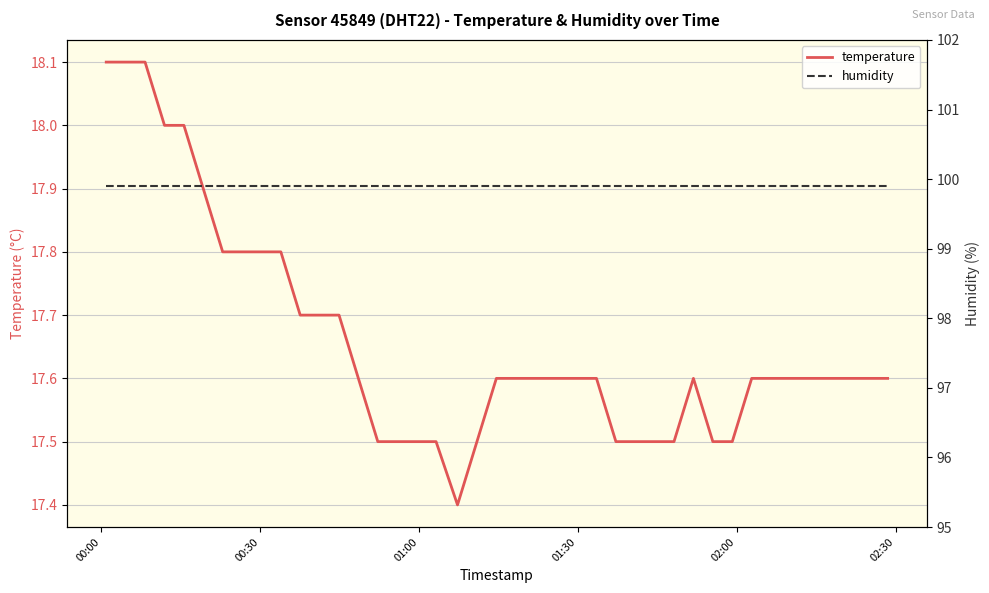

Is the value of humidity at 24 greater than the value of temperature at 38?

Yes